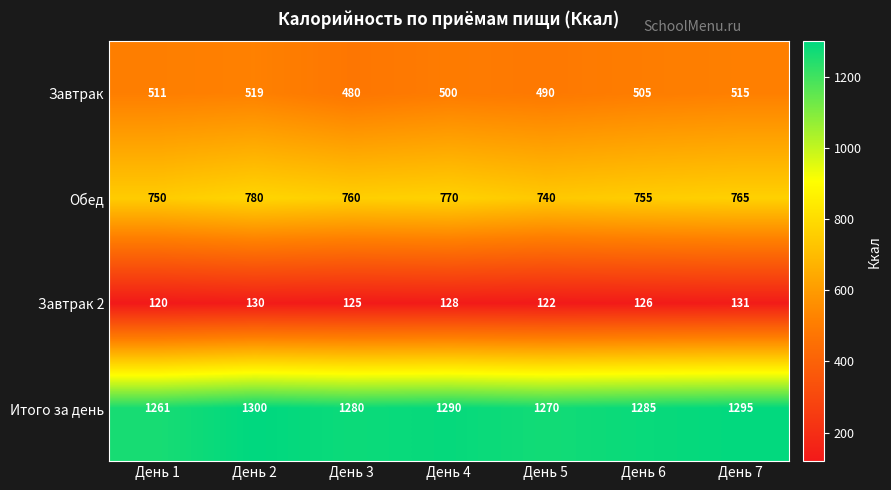

Reading left to right, what are all the values shown in this chart?

Завтрак: 511	519	480	500	490	505	515
Обед: 750	780	760	770	740	755	765
Завтрак 2: 120	130	125	128	122	126	131
Итого за день: 1261	1300	1280	1290	1270	1285	1295